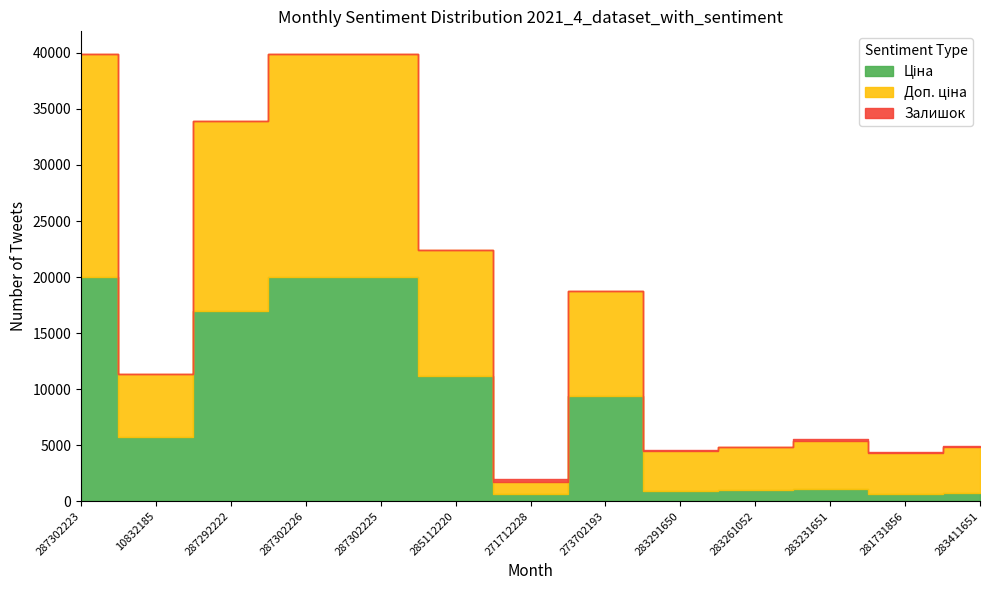

What is the label of the 7th point from the left?

271712228